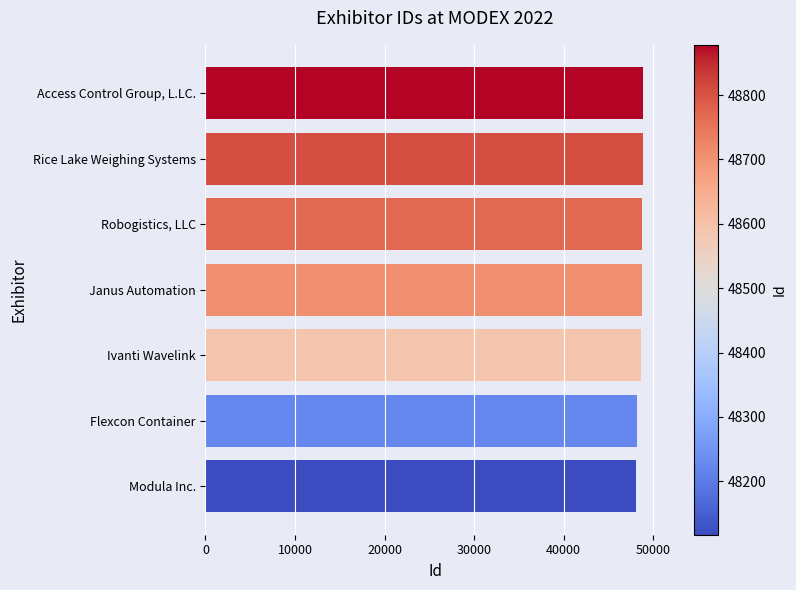

How many series are shown in this chart?

1